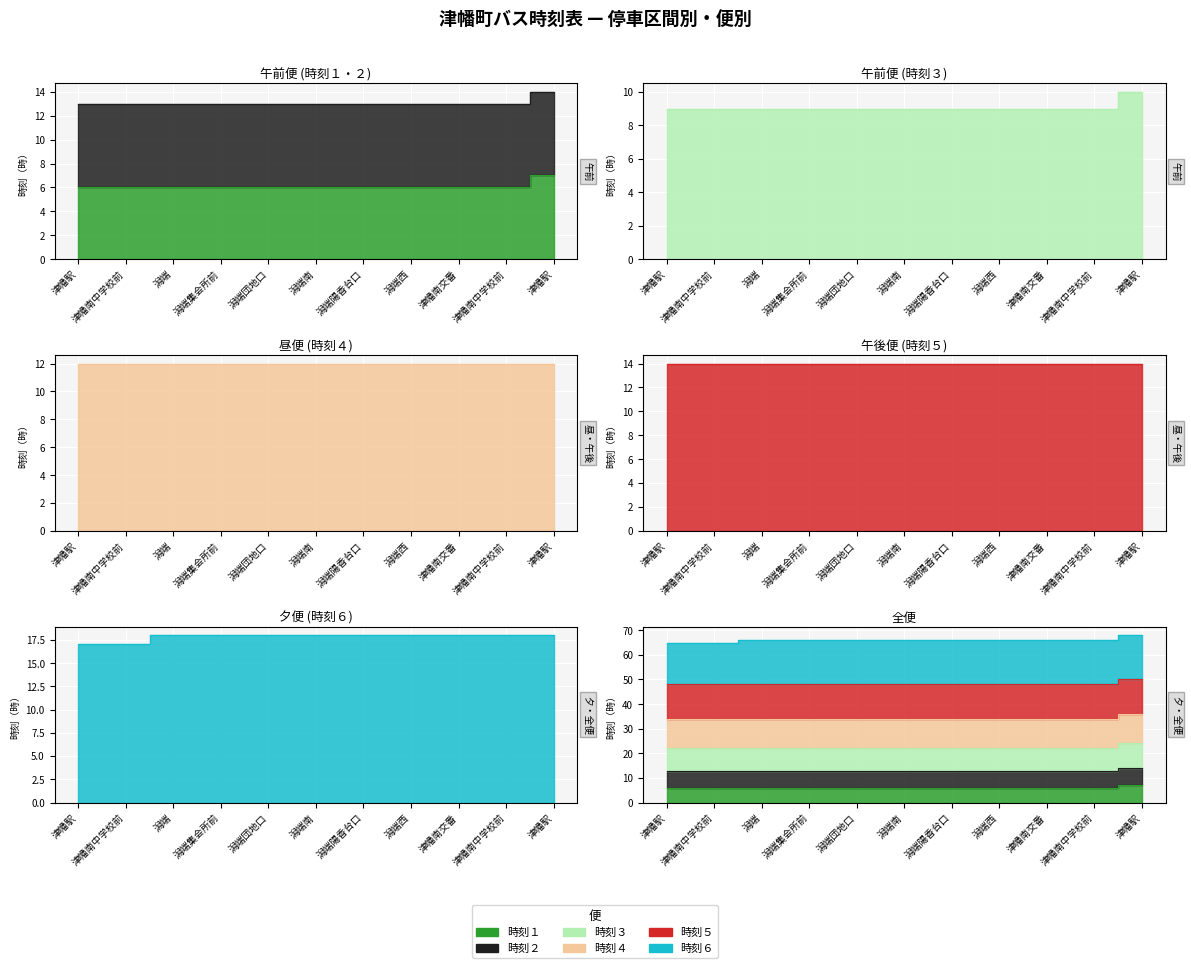

The value of 時刻３ at 津幡駅 is 8. True or false?

False